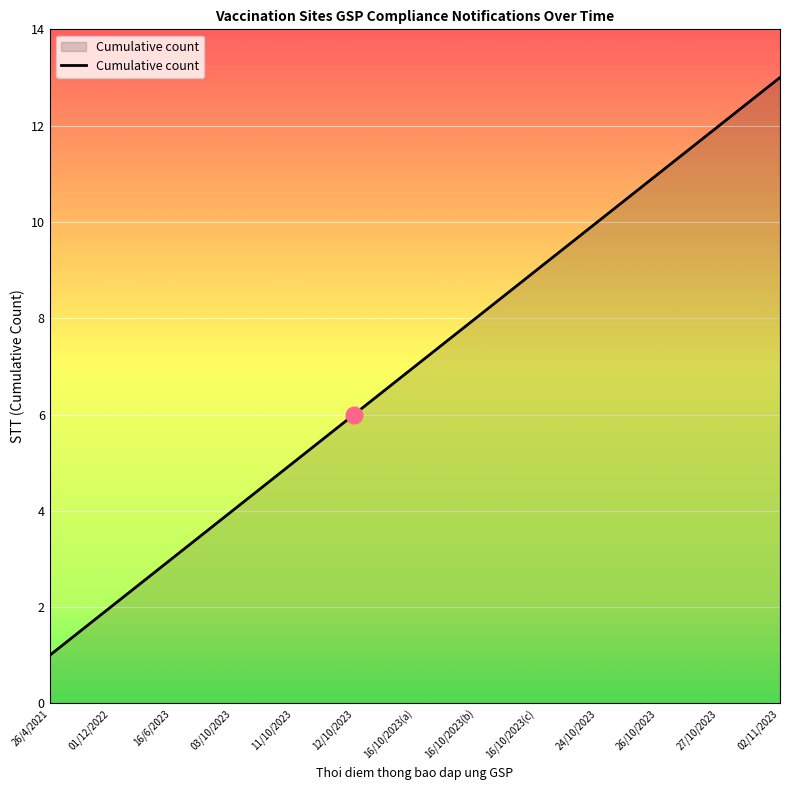

What is the maximum value shown in the chart?

13